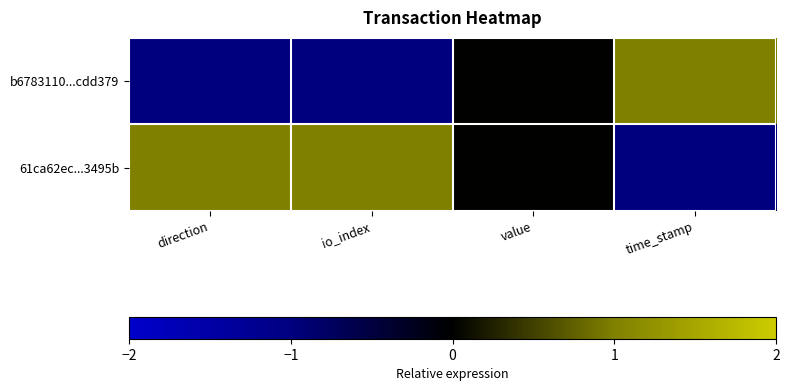

Rank the series at direction from lowest to highest value.

b6783110...cdd379, 61ca62ec...3495b